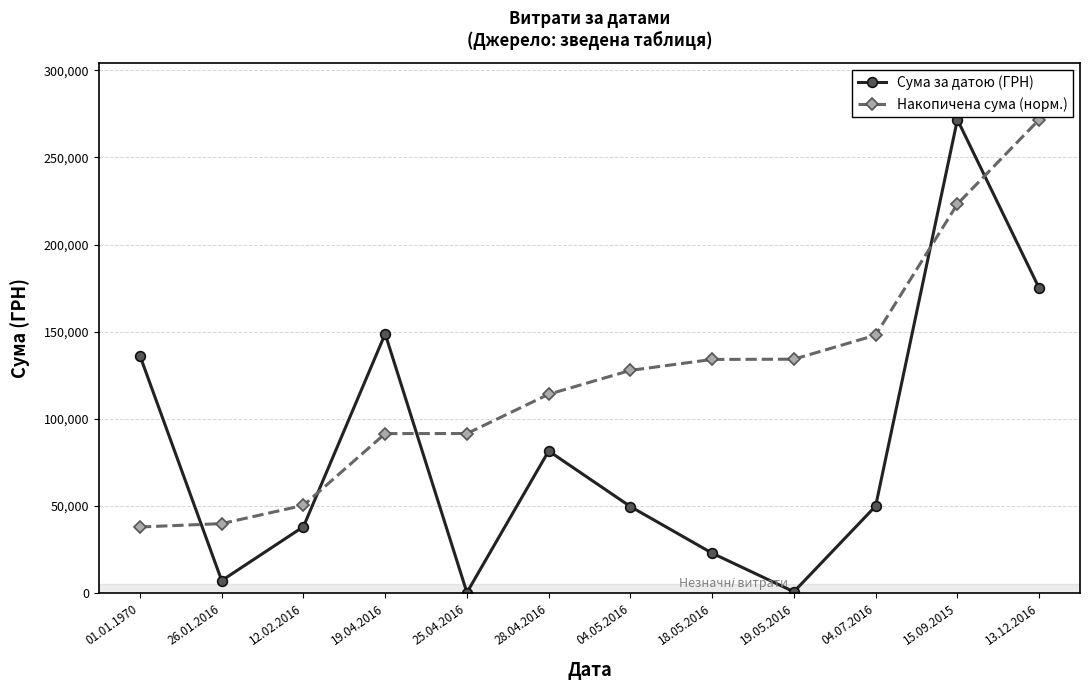

How many intersections are there between Сума за датою (ГРН) and Накопичена сума (норм.)?

5